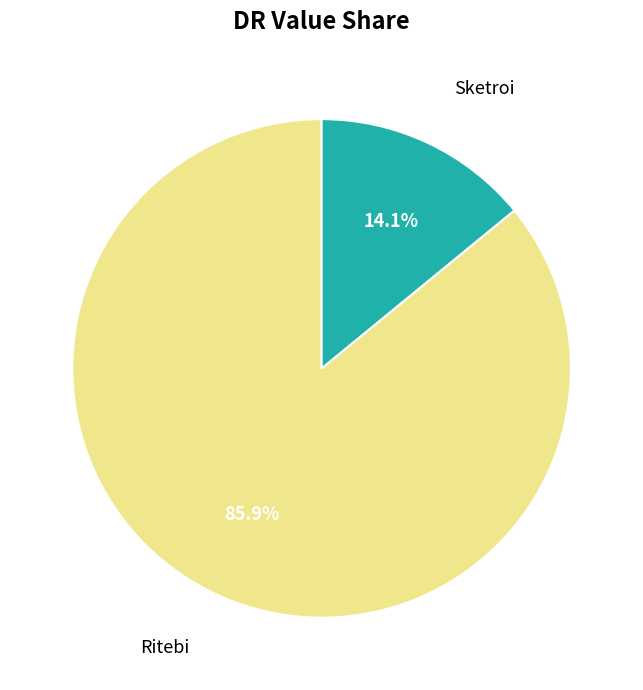

Is there any slice that represents more than half of the pie?

Yes